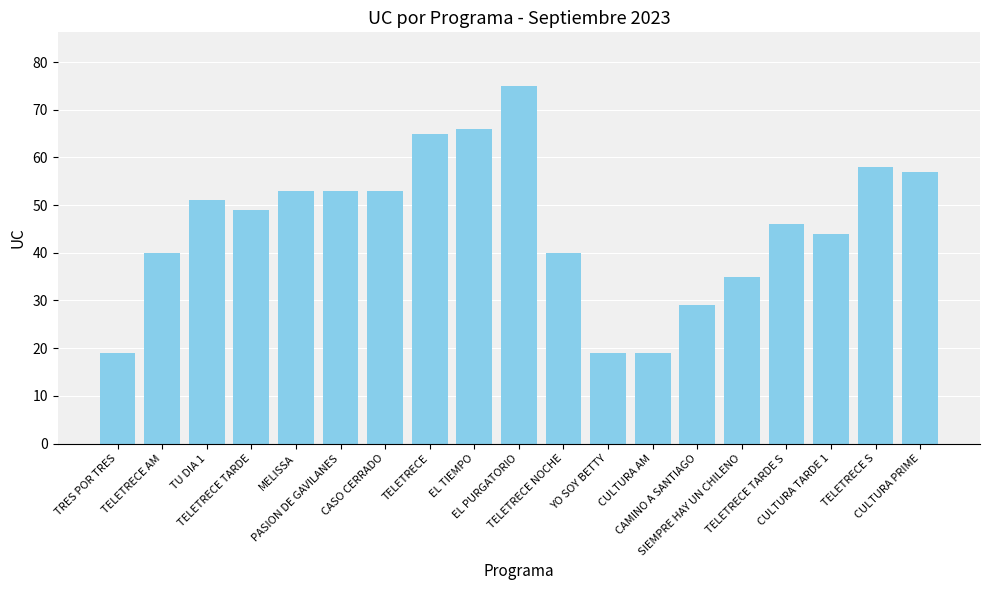

What is the greatest value displayed?

75